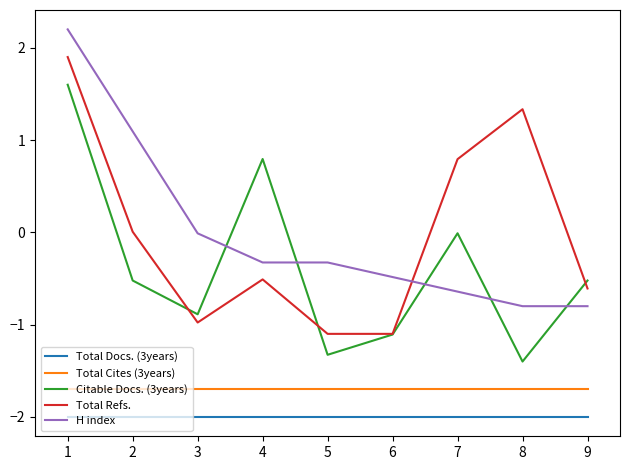

How many lines are shown in the chart?

5